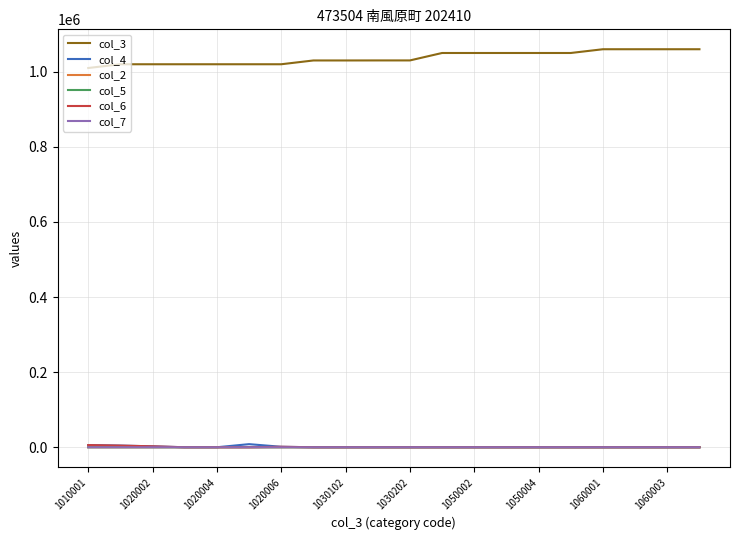

Which series has the largest total across all categories?

col_3